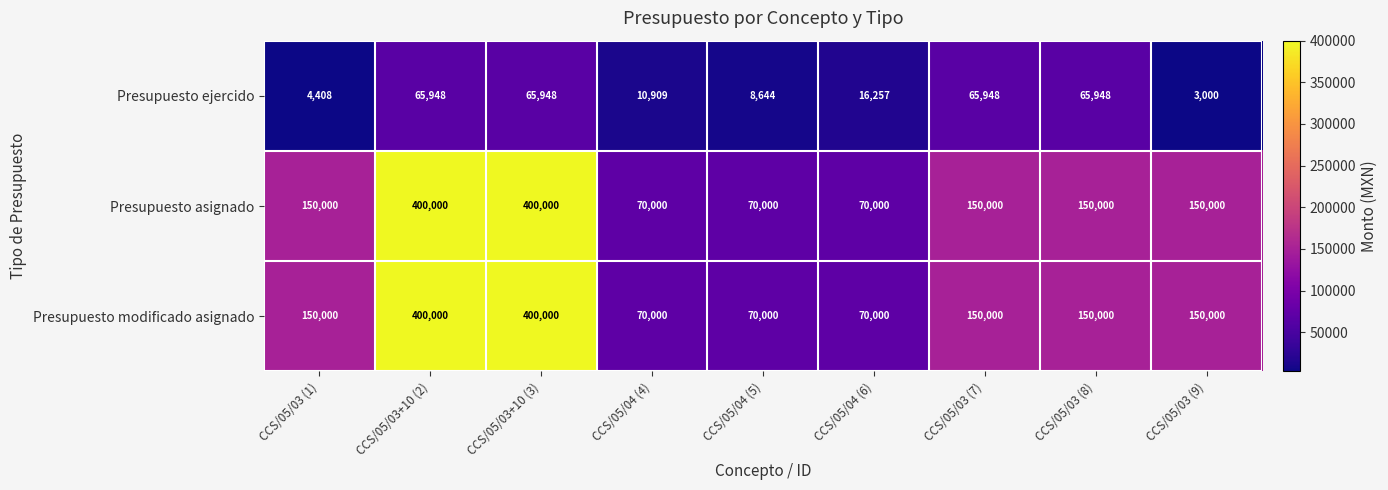

What is the minimum value shown in the chart?

3000